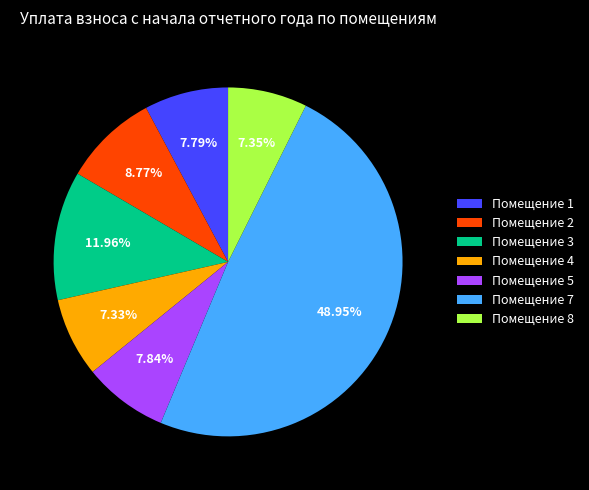

Between Помещение 5 and Помещение 3, which is larger?

Помещение 3